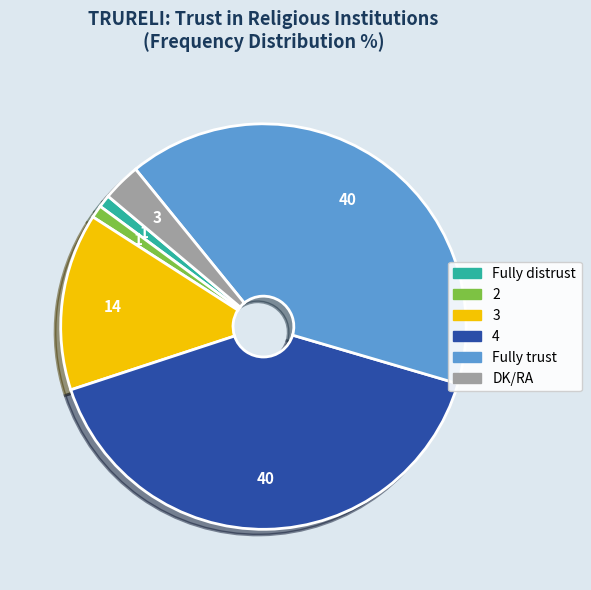

Count the number of slices in the pie.

6